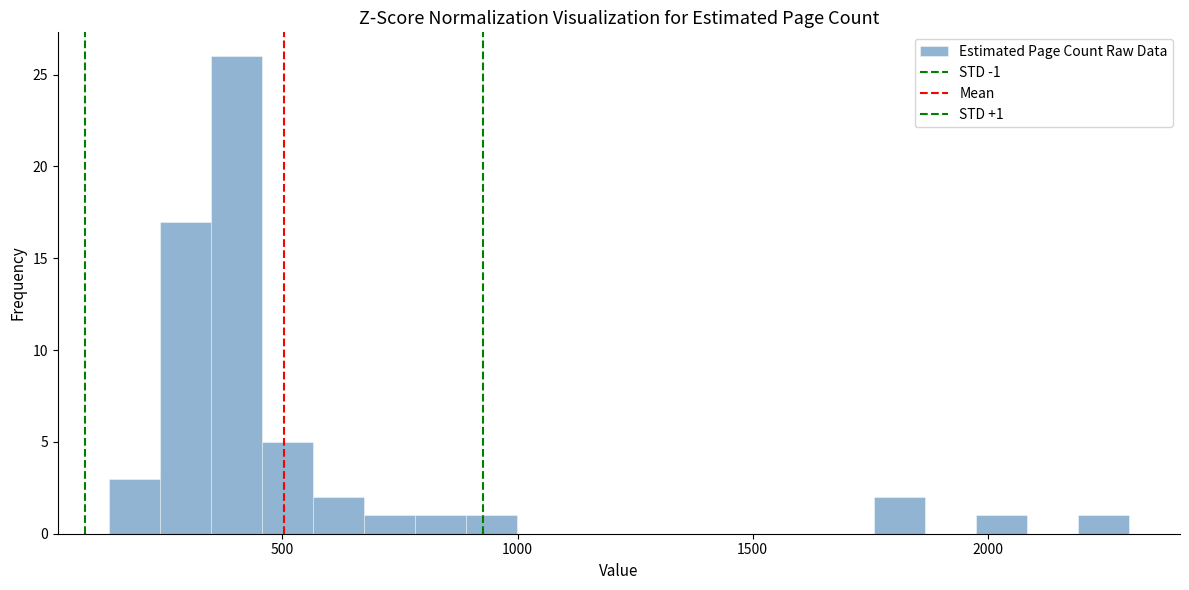

Around what value on the x-axis is the tallest bar? Give the approximate position of its centre, as read against the axis.

400